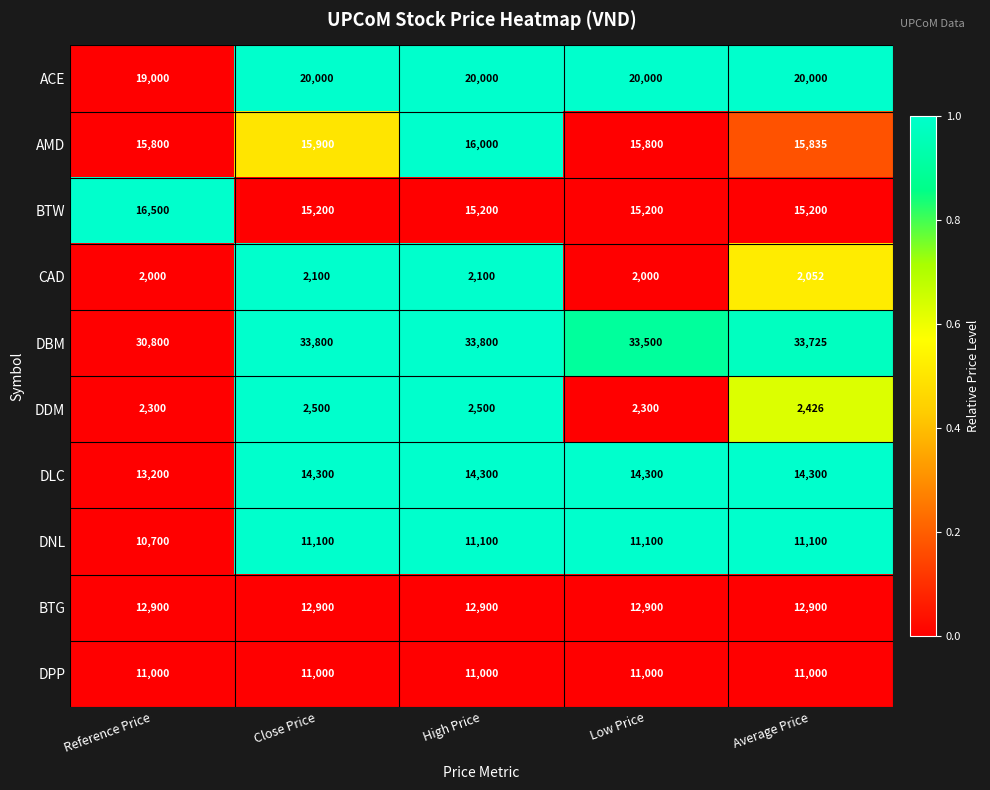

What is the approximate value of DBM at Low Price?

33500